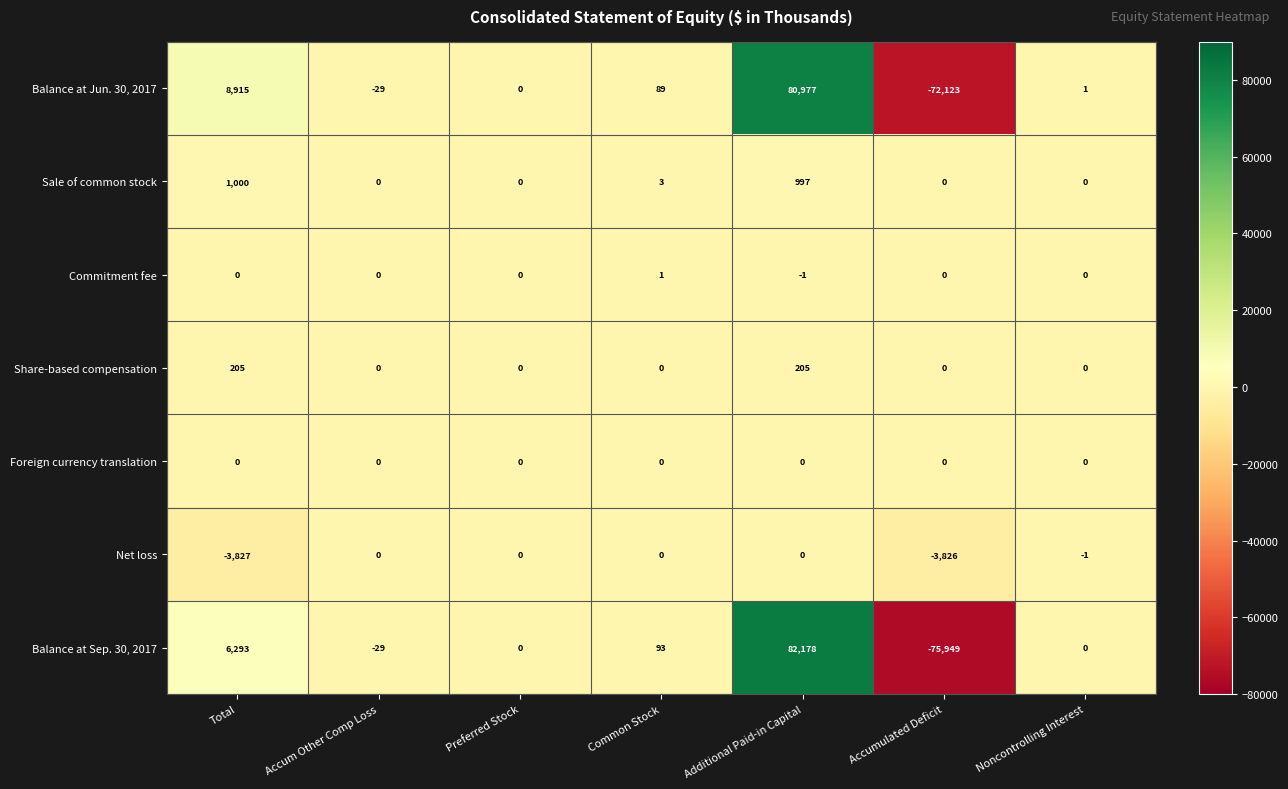

Which series changed the most between Additional Paid-in Capital and Noncontrolling Interest?

Balance at Sep. 30, 2017